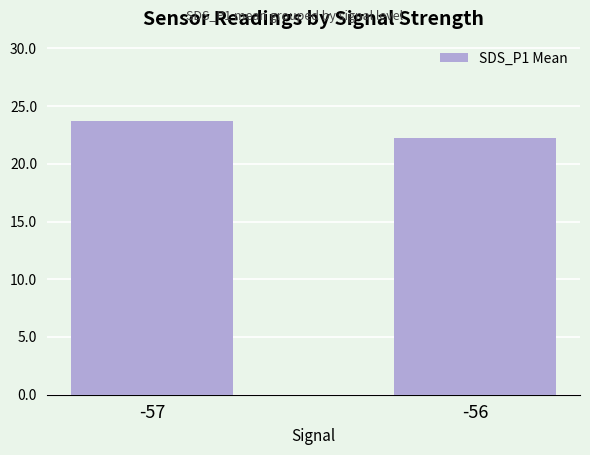

How many values are below 23?

1